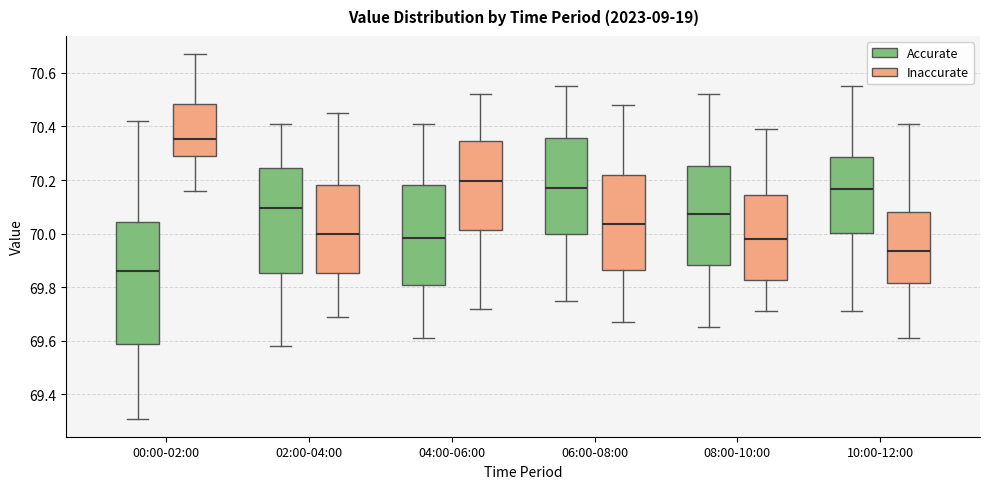

Comparing the boxes themselves (not the whiskers), which one is the tallest?

00:00-02:00 (Accurate)